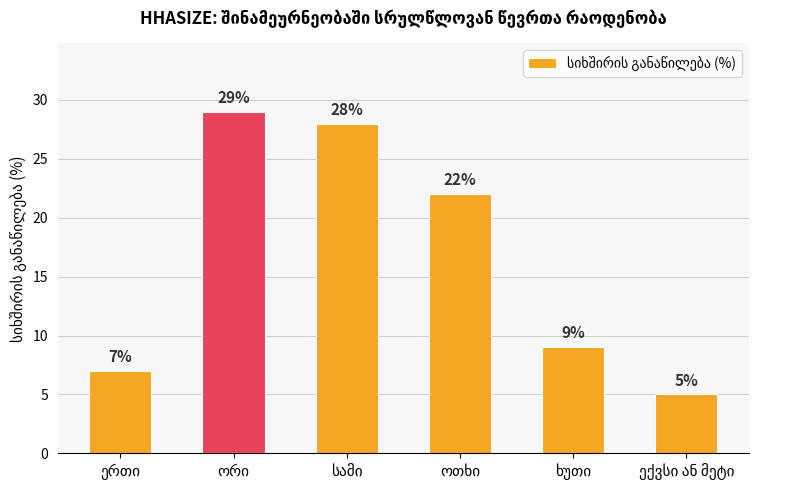

What is the value of the 2nd bar from the left?

29